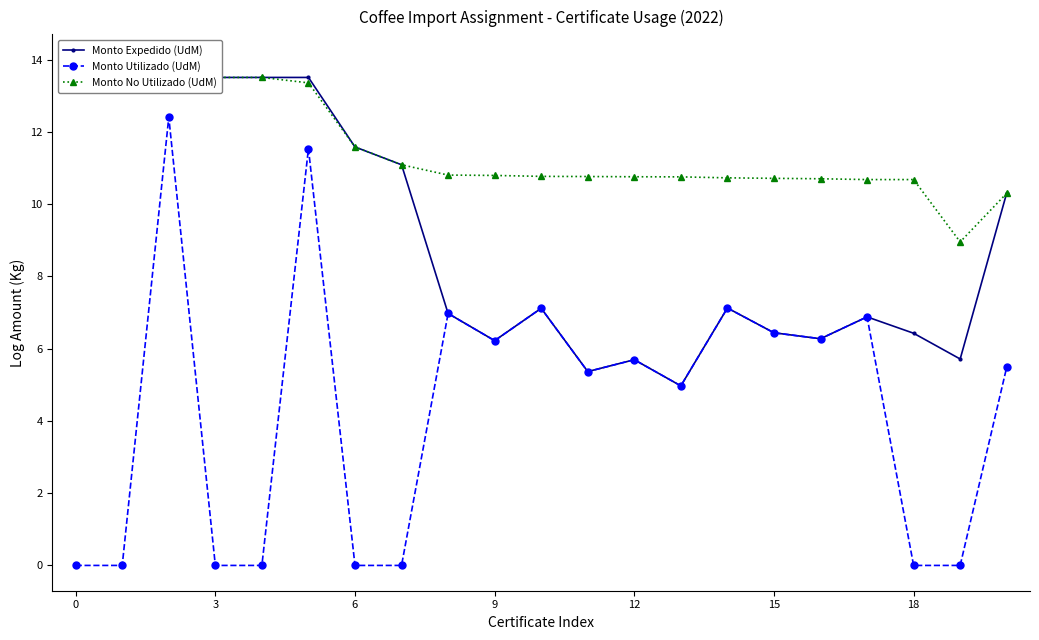

Reading right to left, what are all the values shown in this chart?

Monto Expedido (UdM): 10.3	5.7	6.4	6.9	6.3	6.4	7.1	5.0	5.7	5.4	7.1	6.2	7.0	11.1	11.6	13.5	13.5	13.5	14.0	14.0	14.0
Monto Utilizado (UdM): 5.5	0.0	0.0	6.9	6.3	6.4	7.1	5.0	5.7	5.4	7.1	6.2	7.0	0.0	0.0	11.5	0.0	0.0	12.4	0.0	0.0
Monto No Utilizado (UdM): 10.3	9.0	10.7	10.7	10.7	10.7	10.7	10.8	10.8	10.8	10.8	10.8	10.8	11.1	11.6	13.4	13.5	13.5	13.8	14.0	14.0